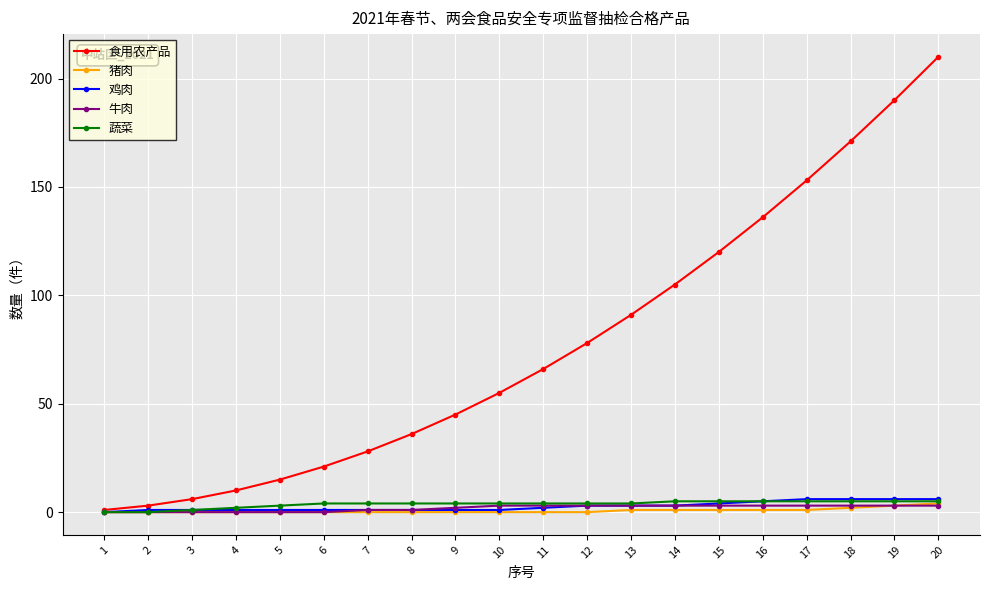

Reading left to right, what are all the values shown in this chart?

食用农产品: 1=1	2=3	3=6	4=10	5=15	6=21	7=28	8=36	9=45	10=55	11=66	12=78	13=91	14=105	15=120	16=136	17=153	18=171	19=190	20=210
猪肉: 1=0	2=0	3=0	4=0	5=0	6=0	7=0	8=0	9=0	10=0	11=0	12=0	13=1	14=1	15=1	16=1	17=1	18=2	19=3	20=4
鸡肉: 1=0	2=1	3=1	4=1	5=1	6=1	7=1	8=1	9=1	10=1	11=2	12=3	13=3	14=3	15=4	16=5	17=6	18=6	19=6	20=6
牛肉: 1=0	2=0	3=0	4=0	5=0	6=0	7=1	8=1	9=2	10=3	11=3	12=3	13=3	14=3	15=3	16=3	17=3	18=3	19=3	20=3
蔬菜: 1=0	2=0	3=1	4=2	5=3	6=4	7=4	8=4	9=4	10=4	11=4	12=4	13=4	14=5	15=5	16=5	17=5	18=5	19=5	20=5